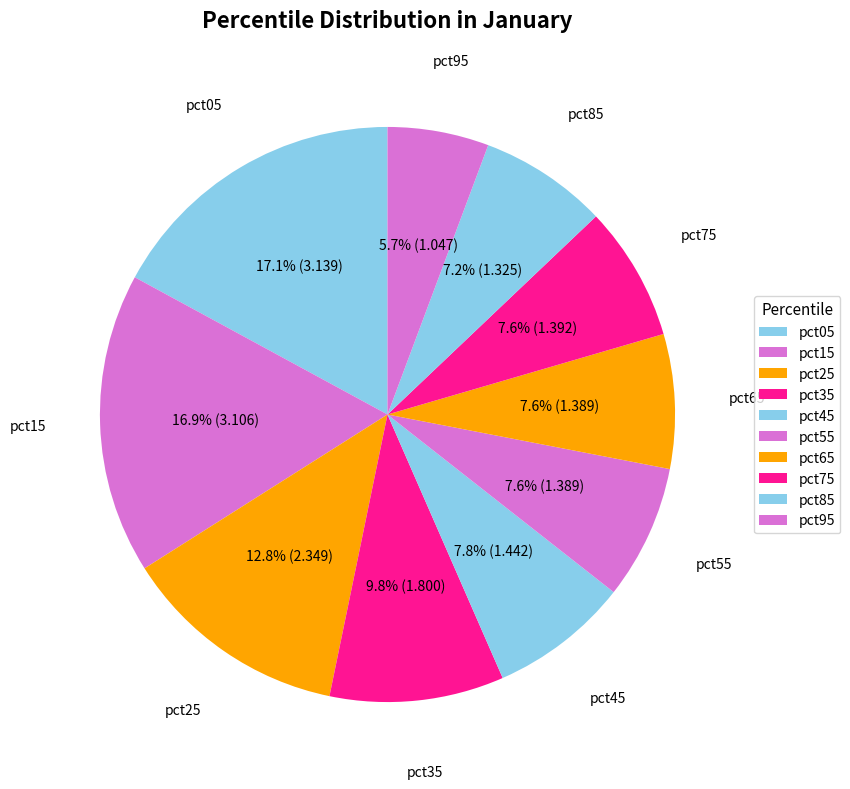

To the nearest percent, what is the difference between the largest and smallest slice percentages?

11%